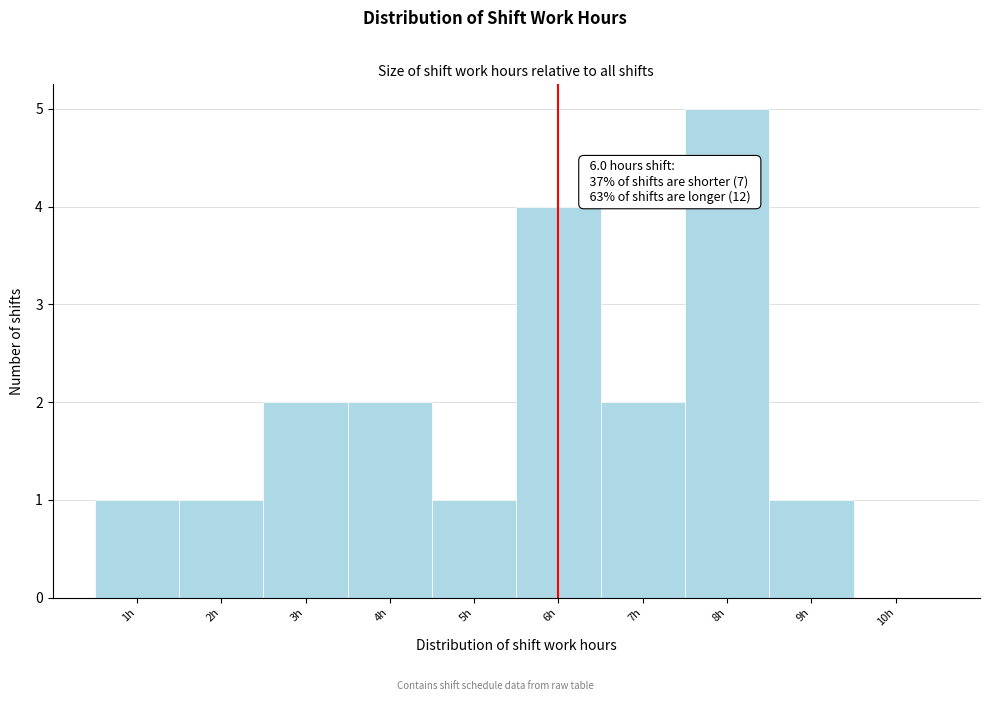

Over which range of the x-axis is the bar tallest?

7.5 to 8.5